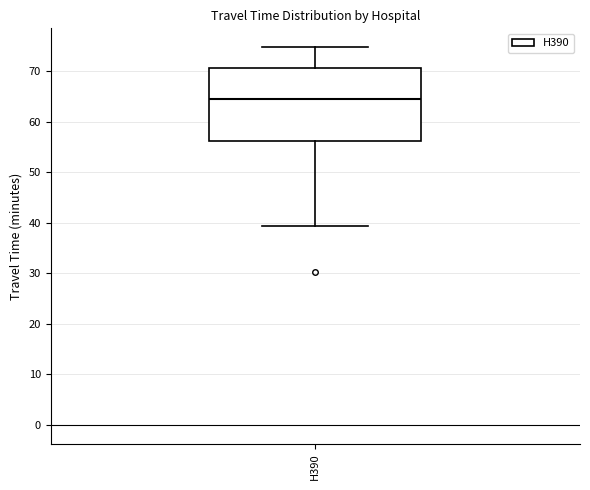

Read this box plot against the y-axis: the position of the median line, the range covered by the box, and the ends of both whiskers. The values are not printed on the chart, so give them approximately, as read against the axis.

median 65, box 56 to 71, whiskers 39 to 75